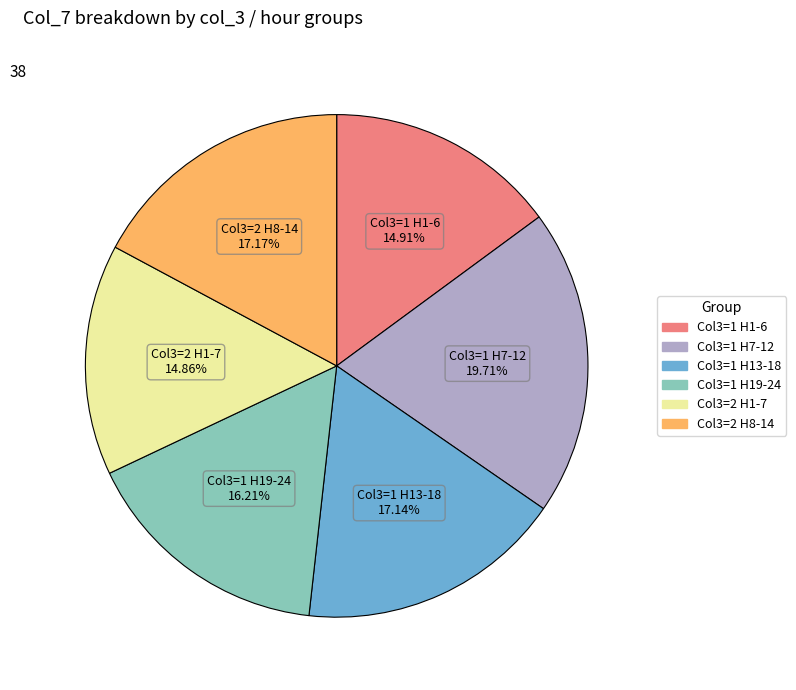

Is there any slice that represents more than half of the pie?

No